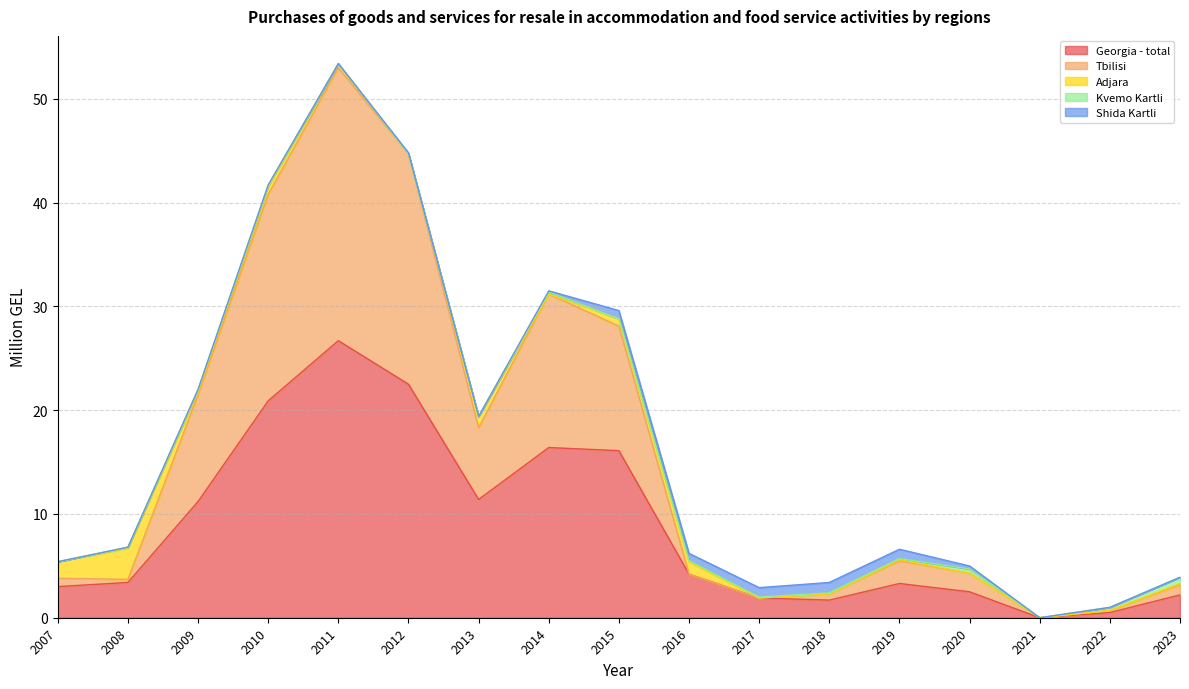

At which category is the sum across all series the highest?

2011